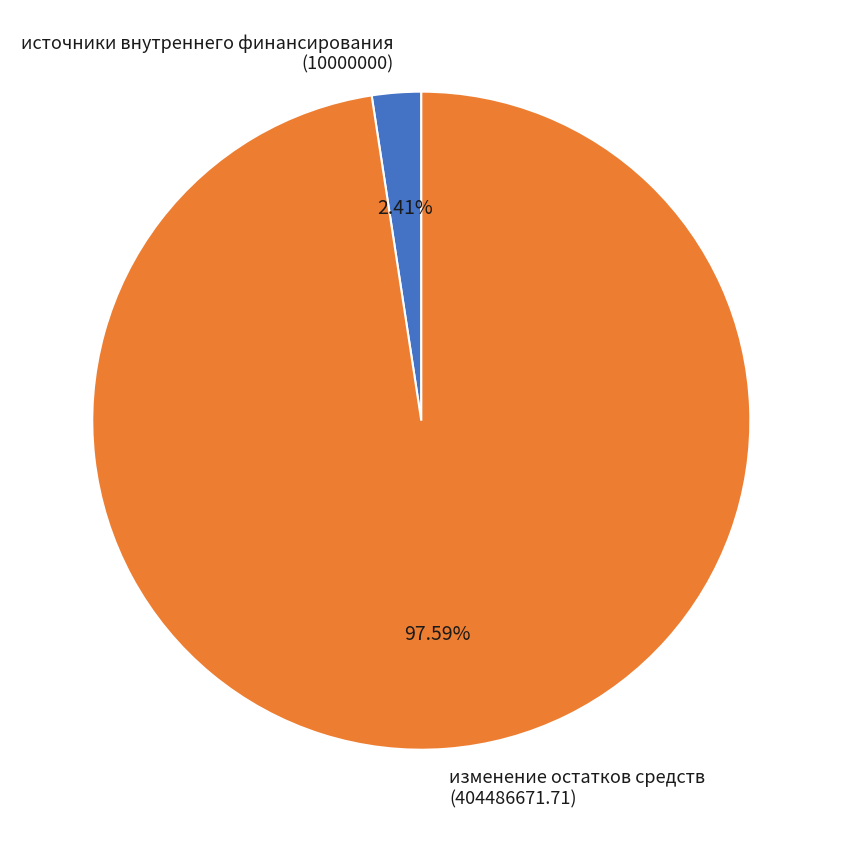

To the nearest percent, what percentage of the pie is изменение остатков средств?

98%